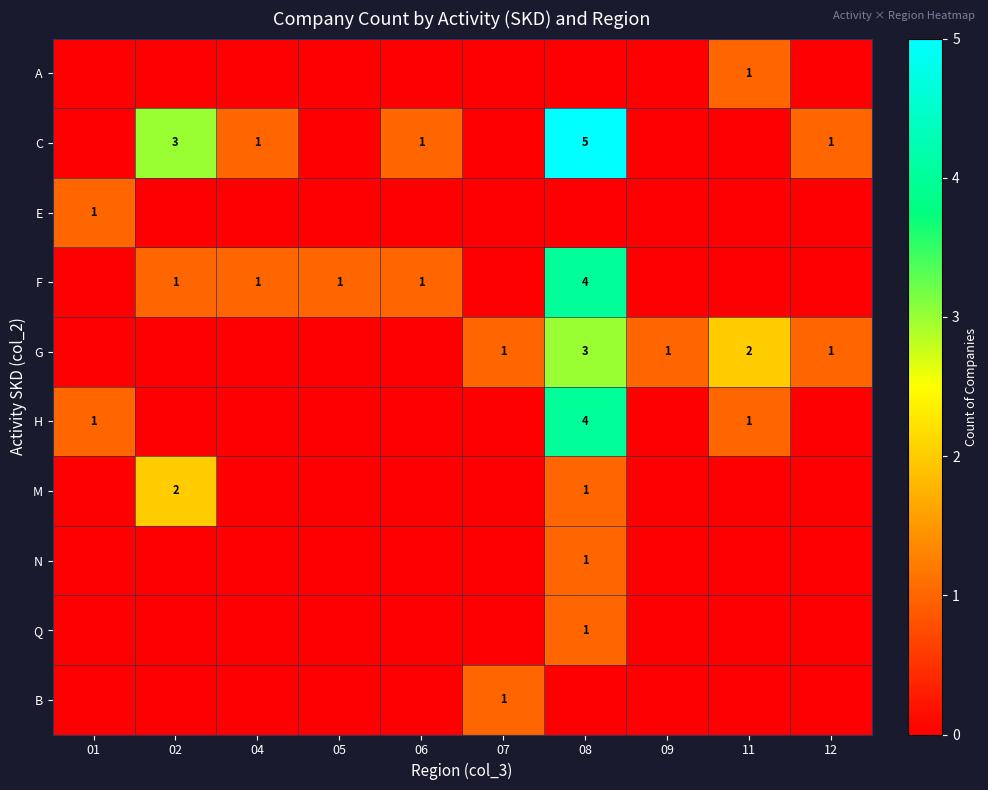

The M series shows 1 at 08. True or false?

True